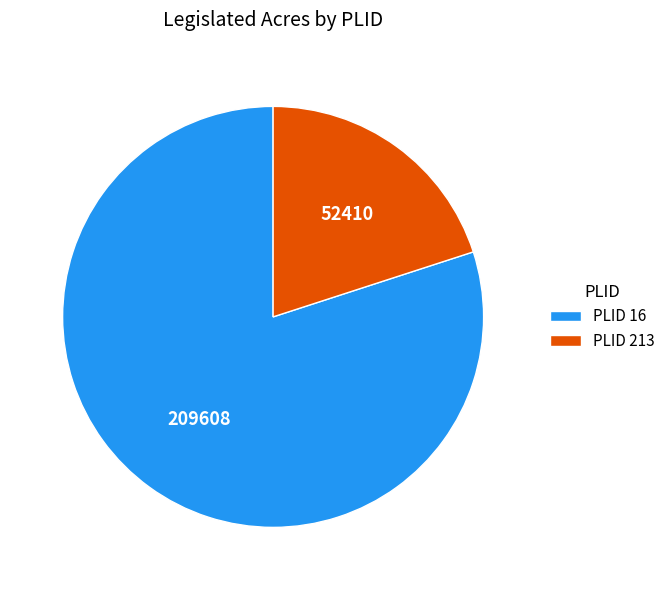

Rank the categories by value from highest to lowest.

PLID 16, PLID 213